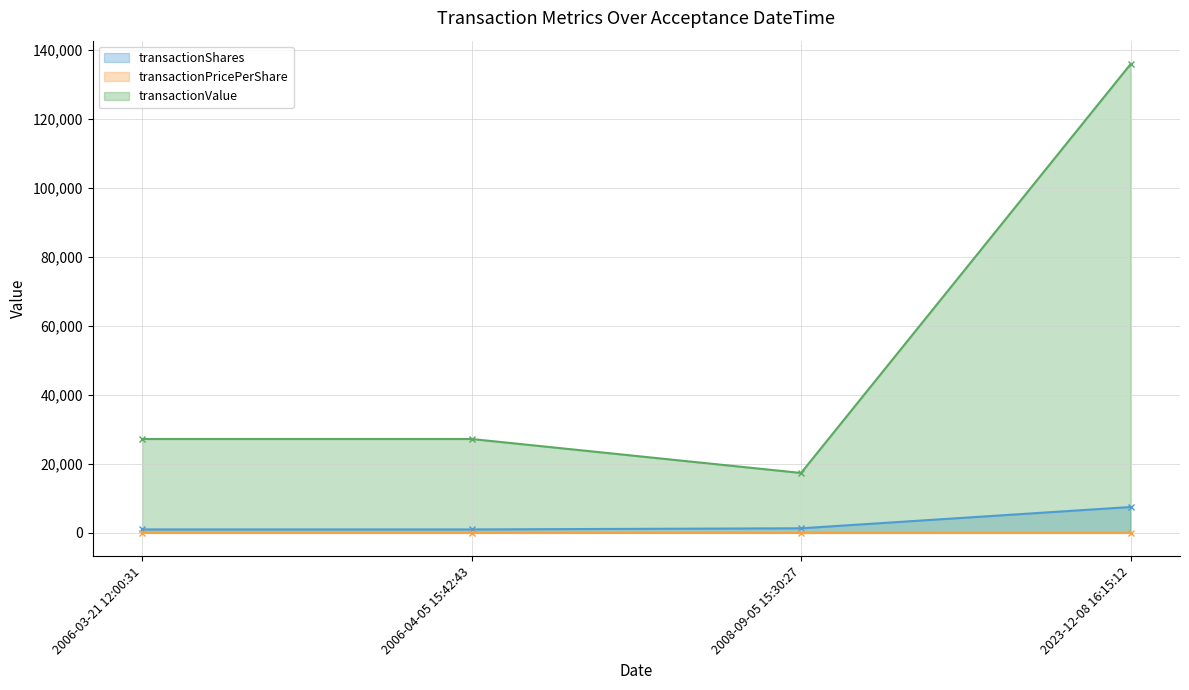

What is the difference between the maximum and second lowest values in the transactionPricePerShare series?

9.1